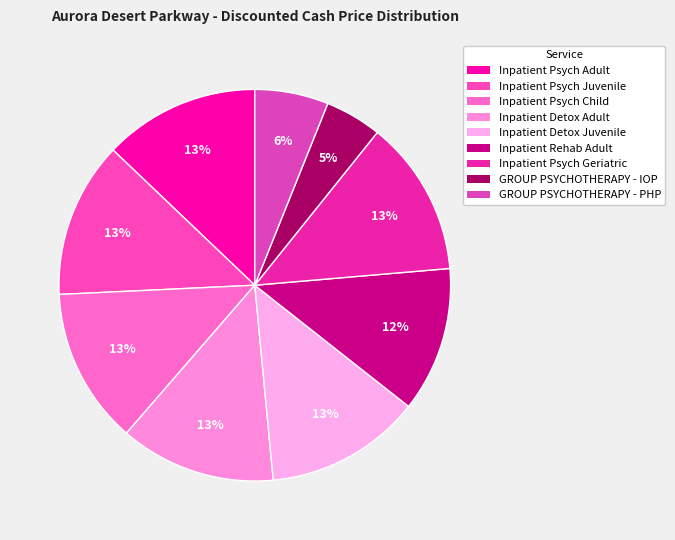

Which slice is the largest?

Inpatient Psych Adult